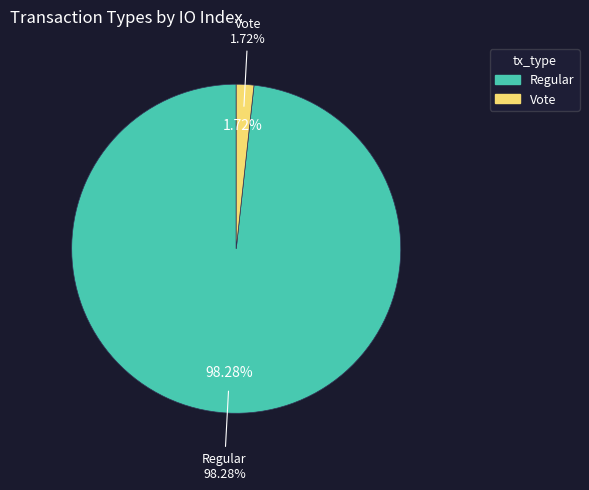

How many segments does this pie chart have?

2